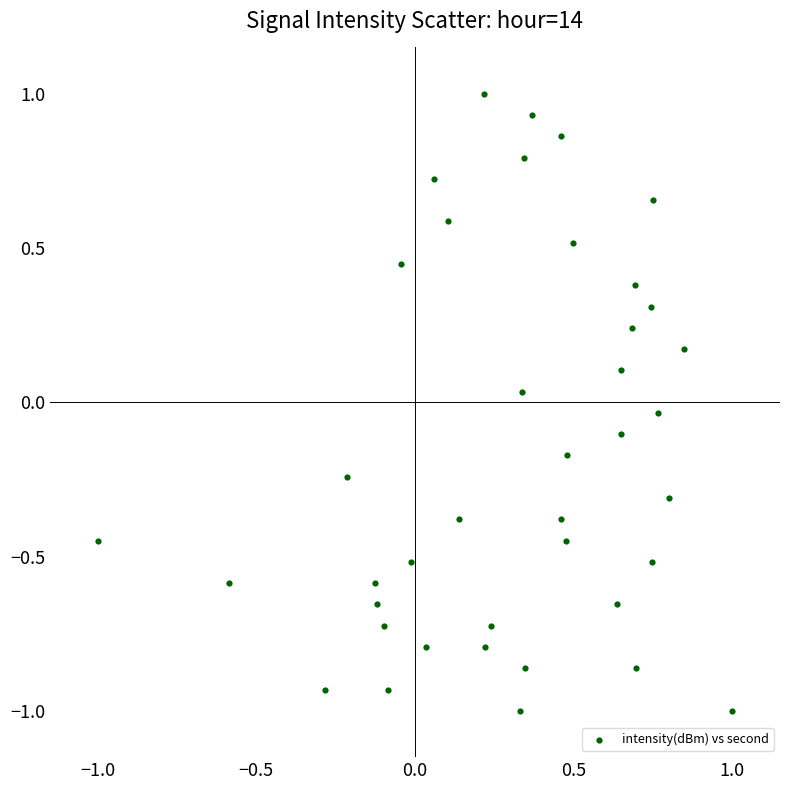

What is the range of Y values (max minus min)?

2.0